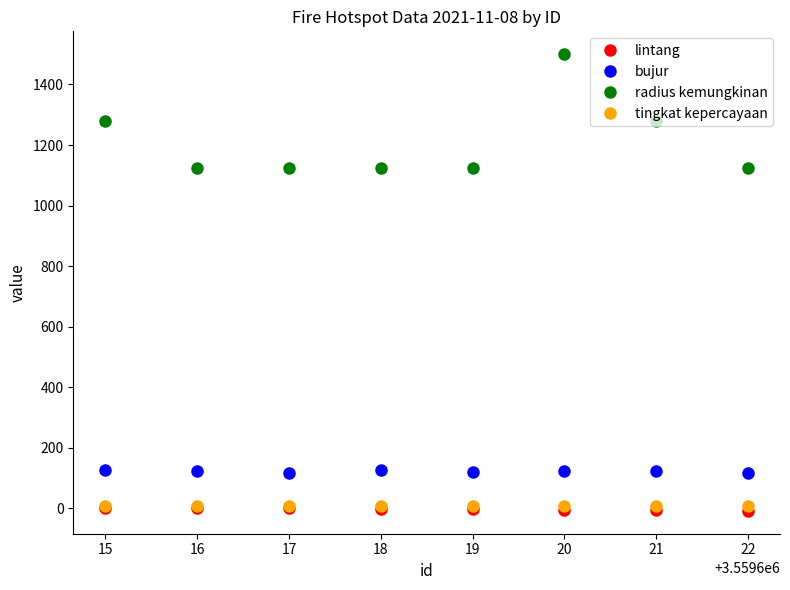

What is the spread (max minus min) of values at 15?

1279.5